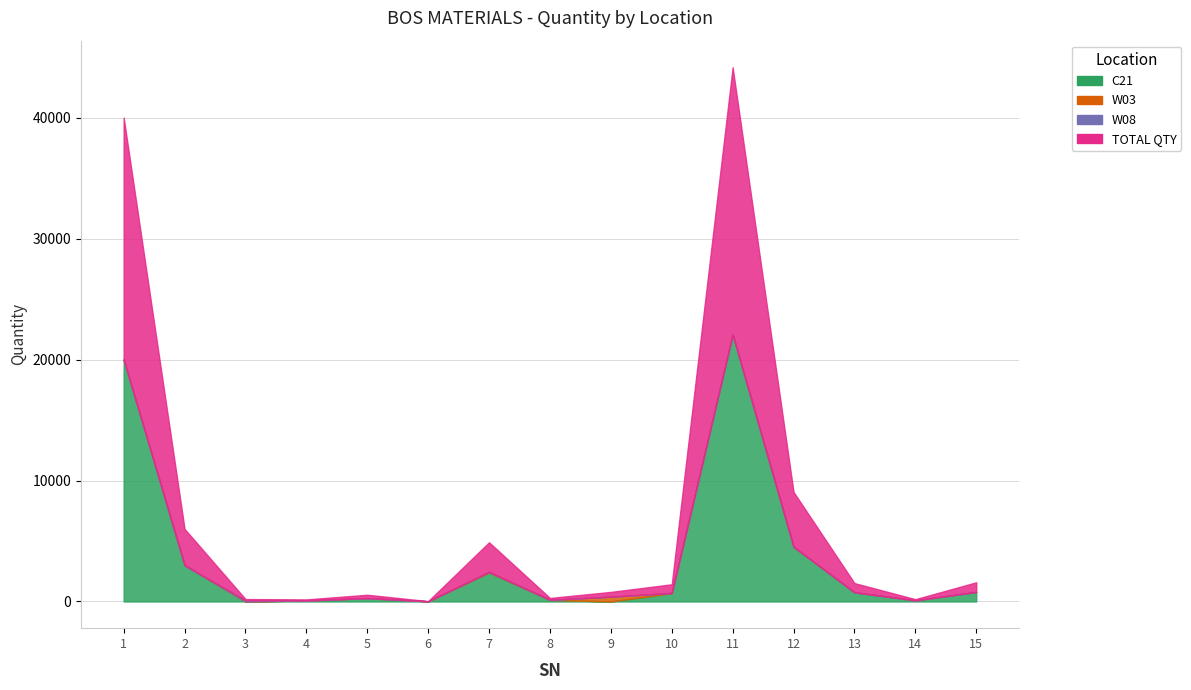

What is the average value of the W08 series?

8